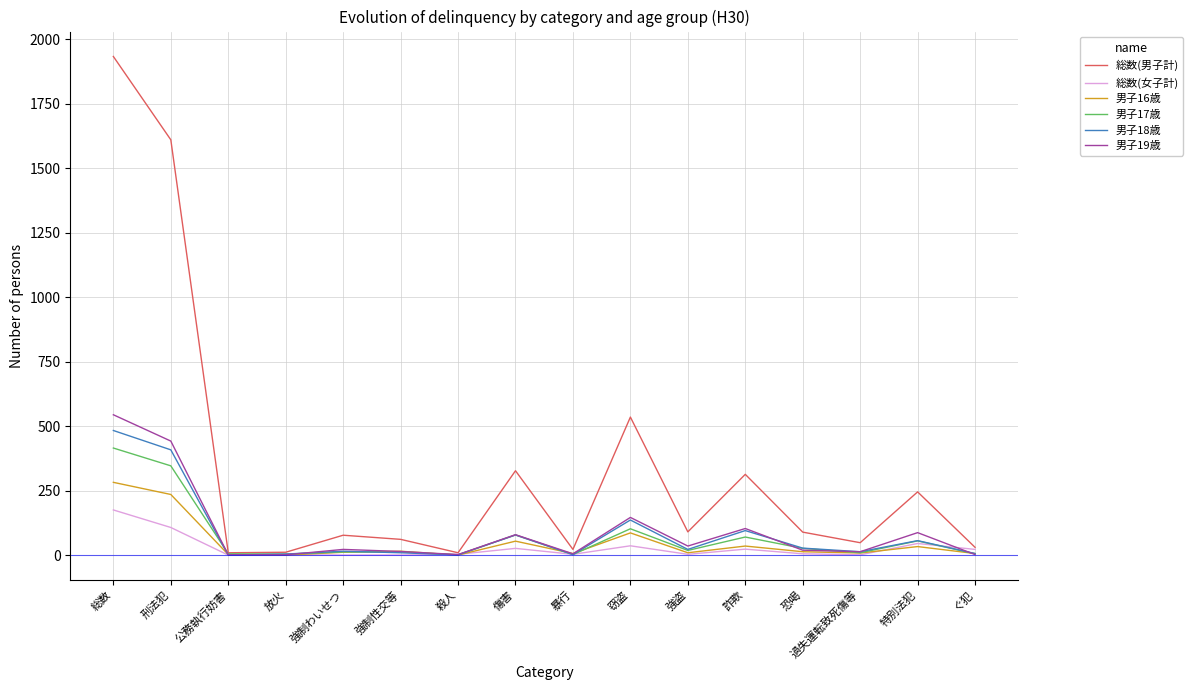

Which series has the largest range (max minus min)?

総数(男子計)